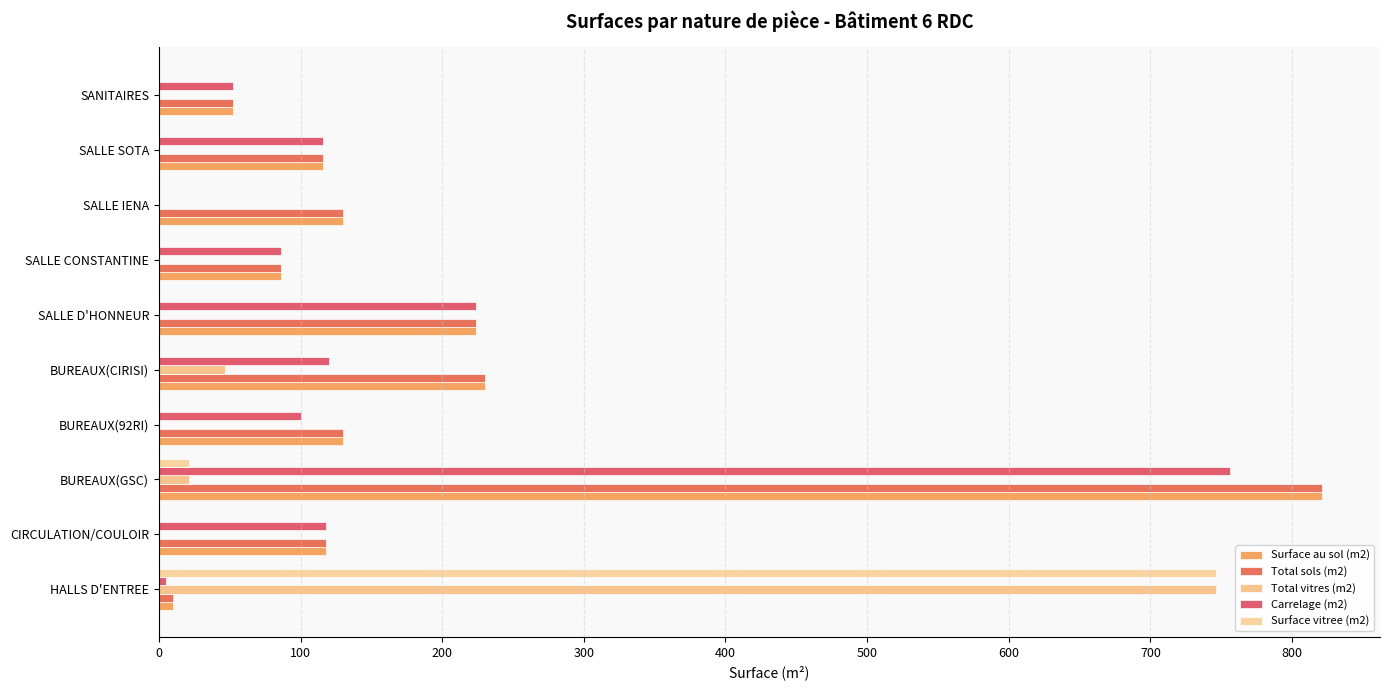

At which category is the sum across all series the highest?

BUREAUX(GSC)